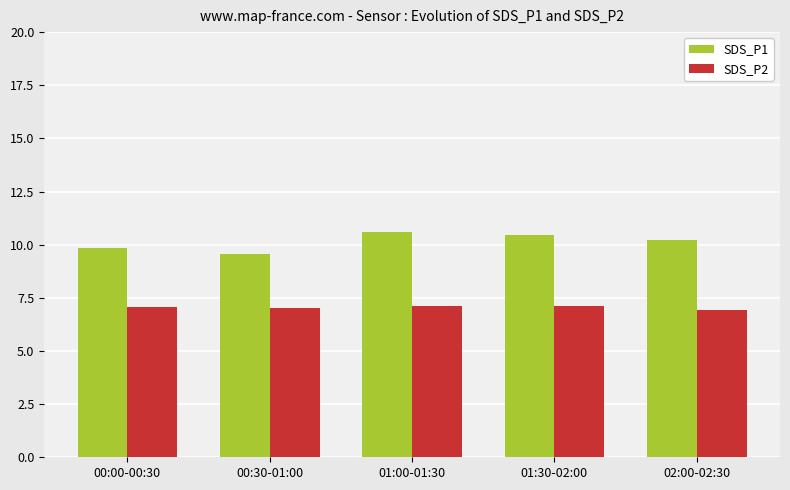

Count the number of categories in the chart.

5